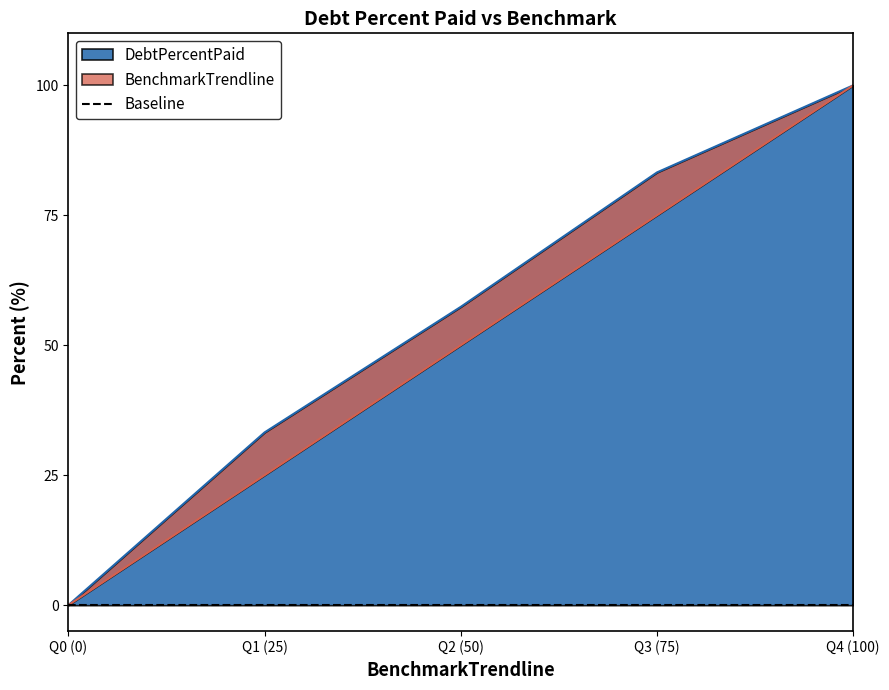

Is it true that DebtPercentPaid equals 83.2 at Q3 (75)?

True